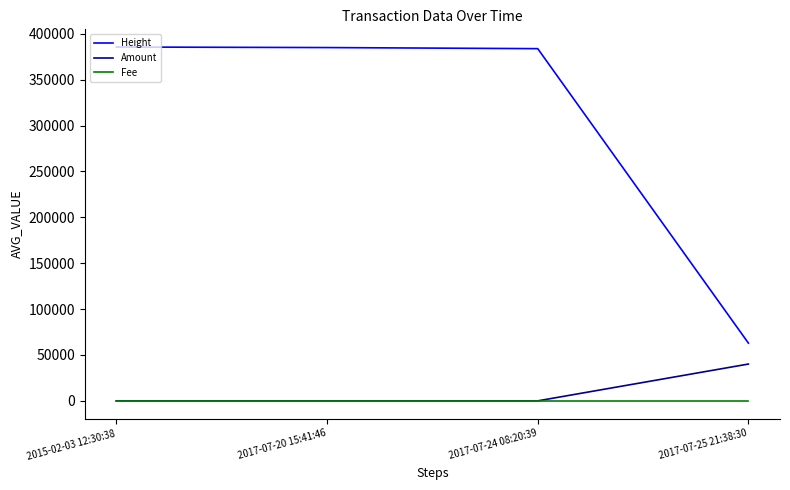

Which series changed the most between 2017-07-20 15:41:46 and 2017-07-25 21:38:30?

Height